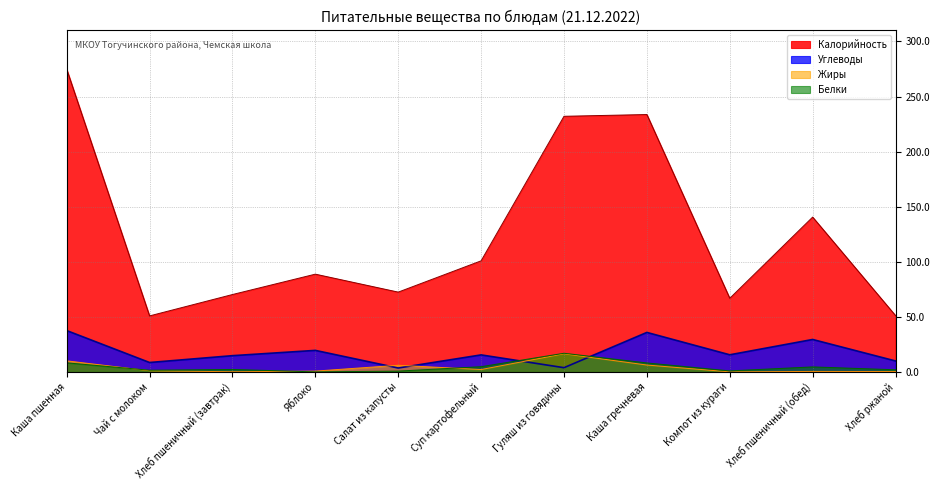

What is the difference between the Углеводы values at Хлеб пшеничный (обед) and Яблоко?

9.9